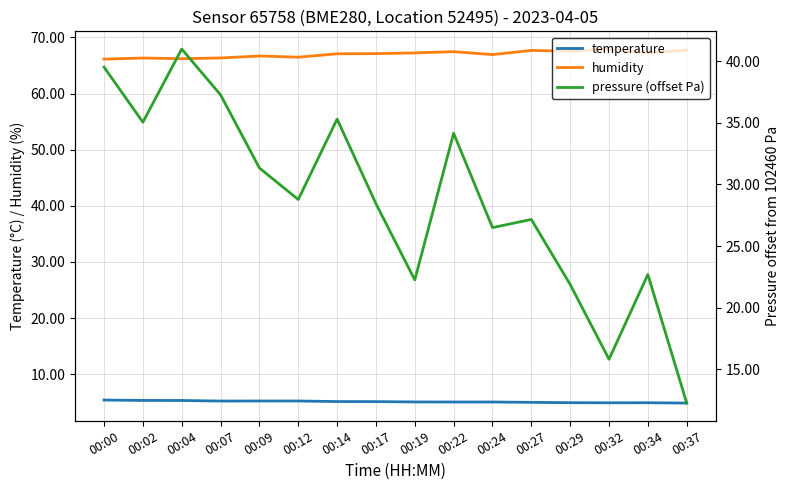

True or false: temperature and humidity intersect in this chart.

False